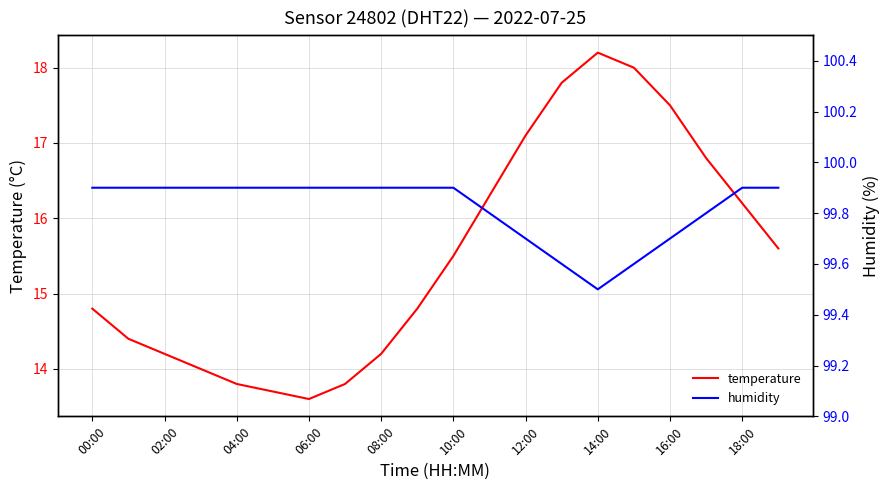

Is it true that temperature equals 18.2 at 14:00?

True